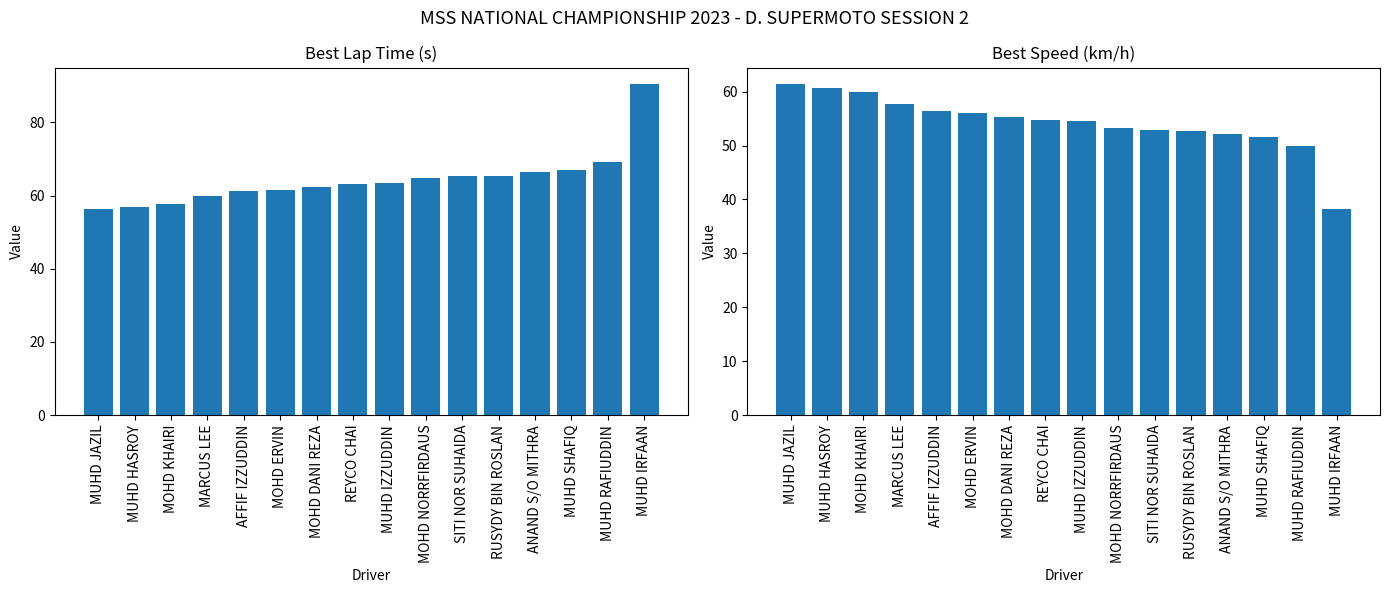

Which category has the lowest value in the Best Lap time series?

MUHD JAZIL